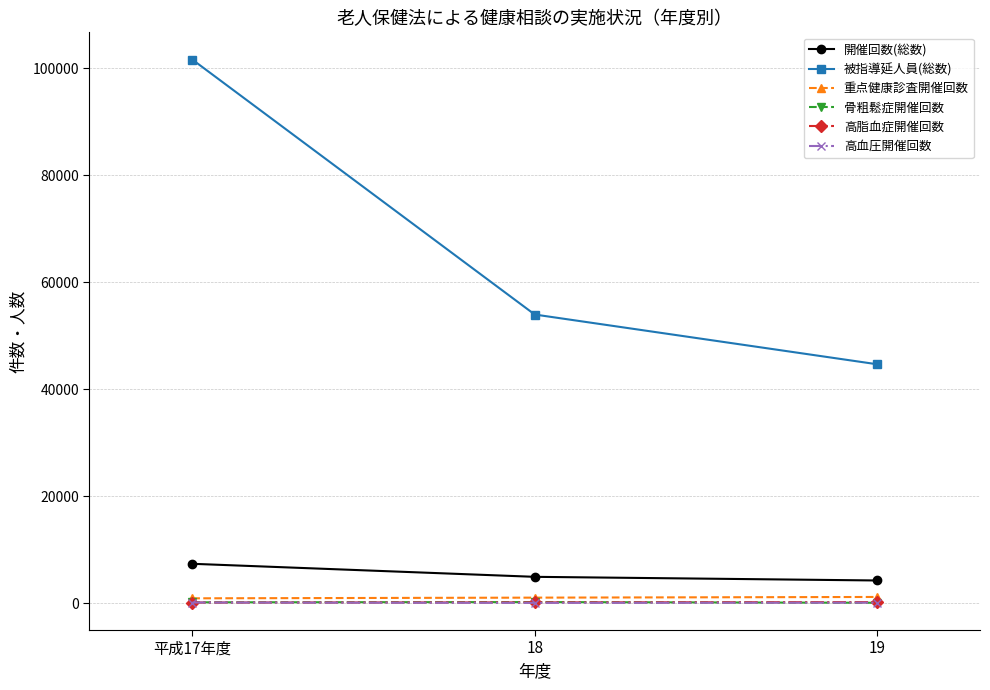

What value does the 重点健康診査開催回数 series have at 平成17年度, to the nearest 5?

940